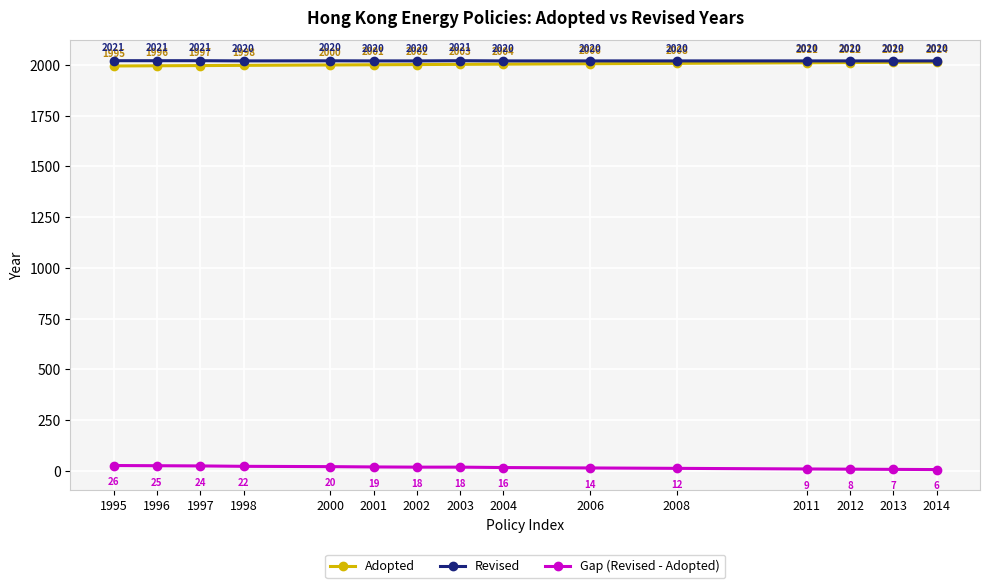

What is the value of the Revised point at the 4th from the left?

2020.0